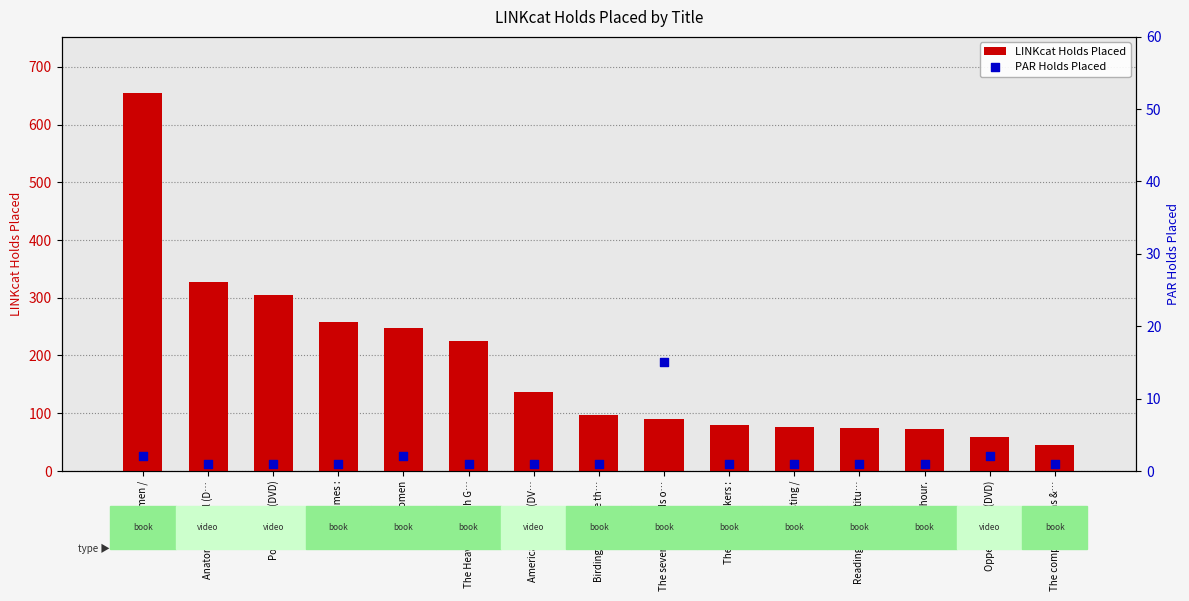

At which category is the sum across all series the highest?

The women /